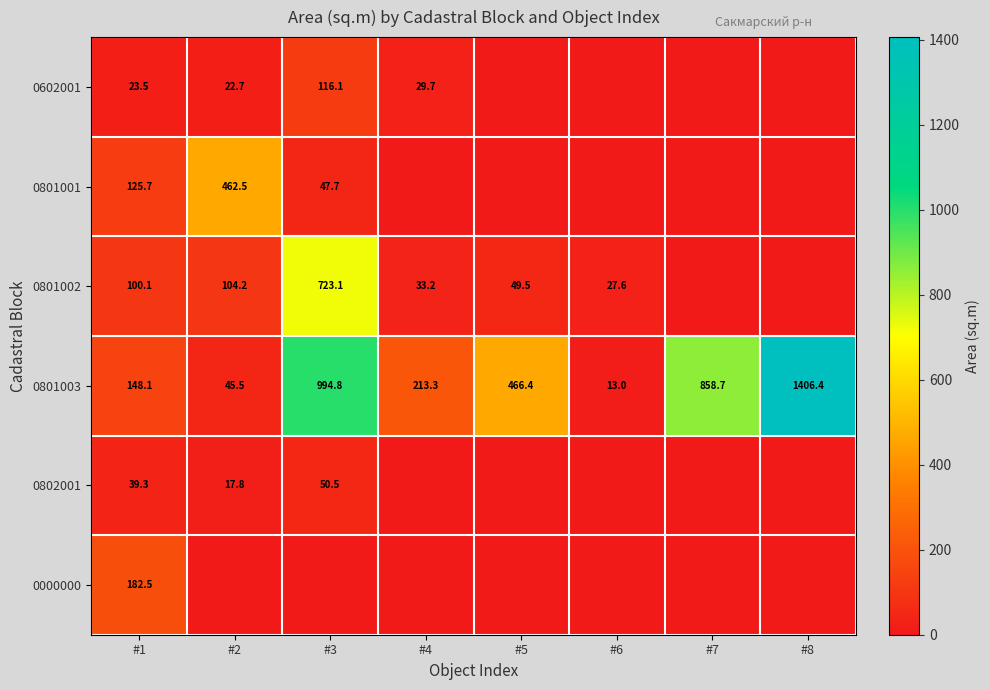

The 0801003 series shows 1956.7 at #8. True or false?

False